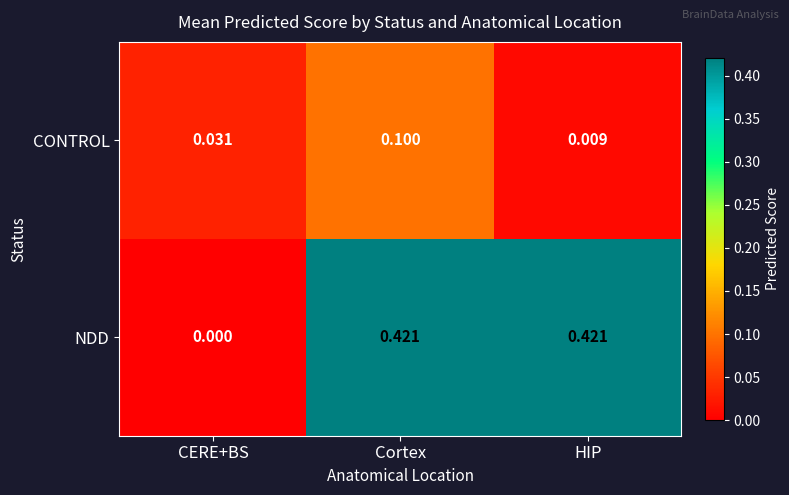

Which label corresponds to the smallest value in the chart?

CERE+BS